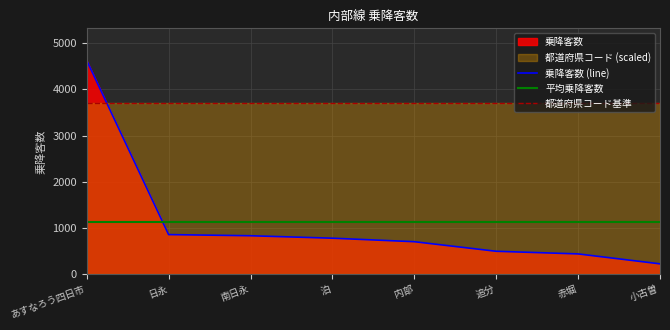

How many categories are shown in the chart?

8